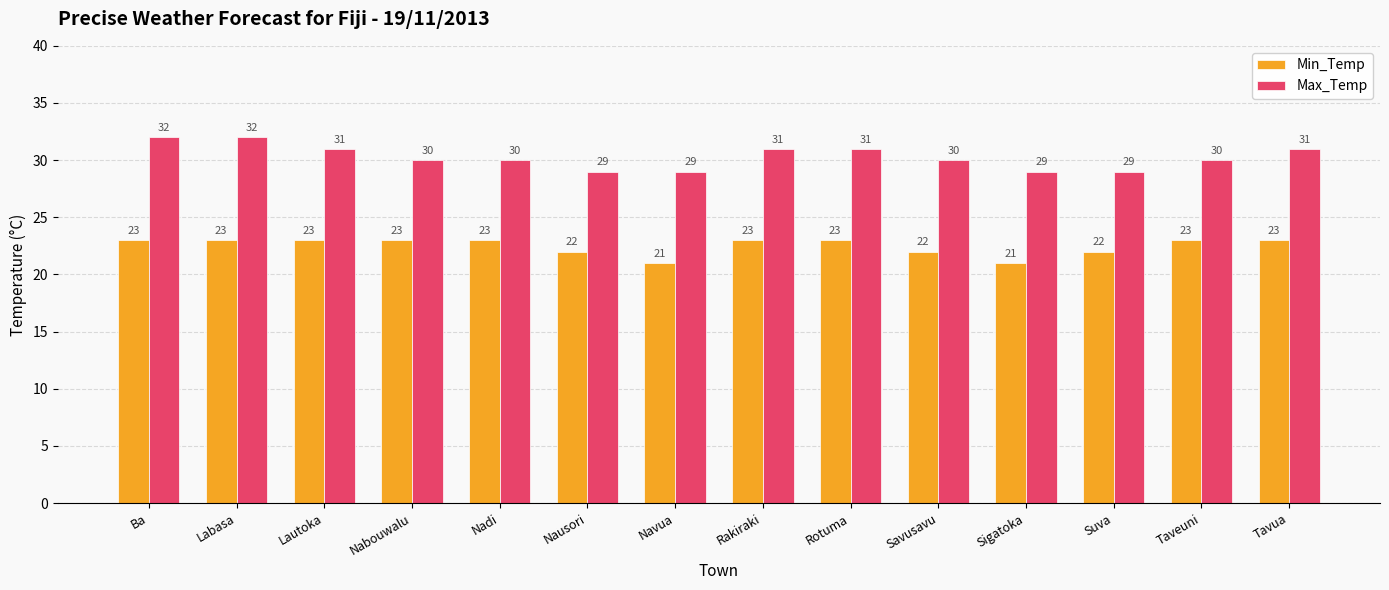

What is the spread (max minus min) of values at Suva?

7